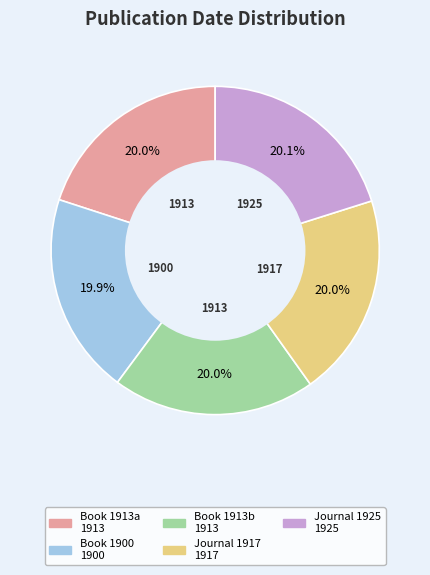

Does any single category account for the majority?

No